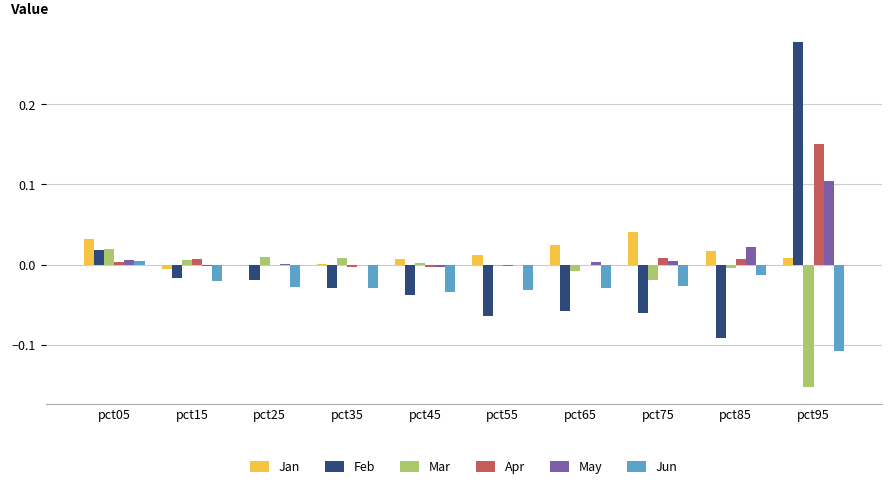

Count the number of categories in the chart.

10